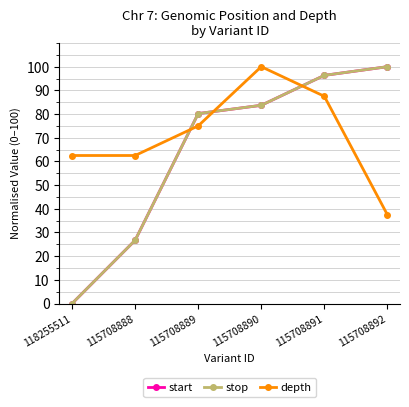

What is the label of the 2nd point from the right?

115708891